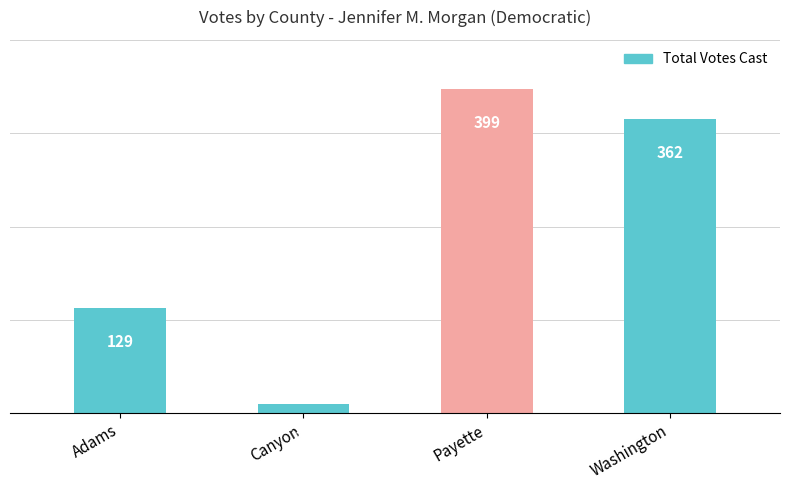

What is the maximum value shown in the chart?

399